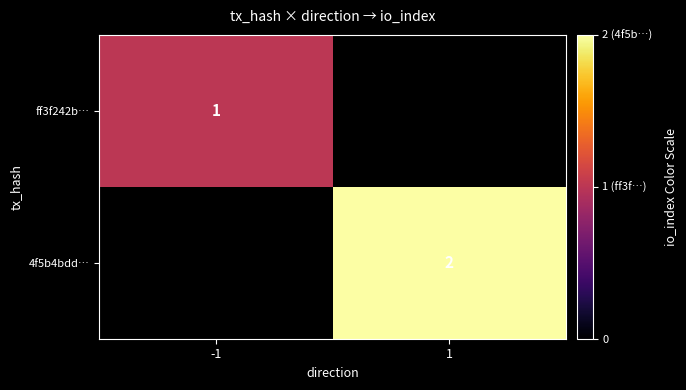

True or false: ff3f242b… has a value of 2 at -1.

False